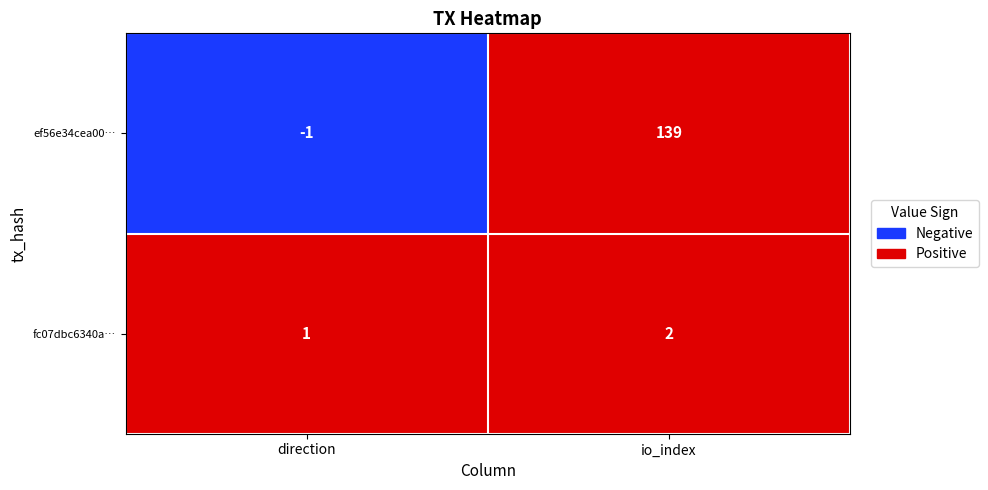

What is the total value across all series at io_index?

141